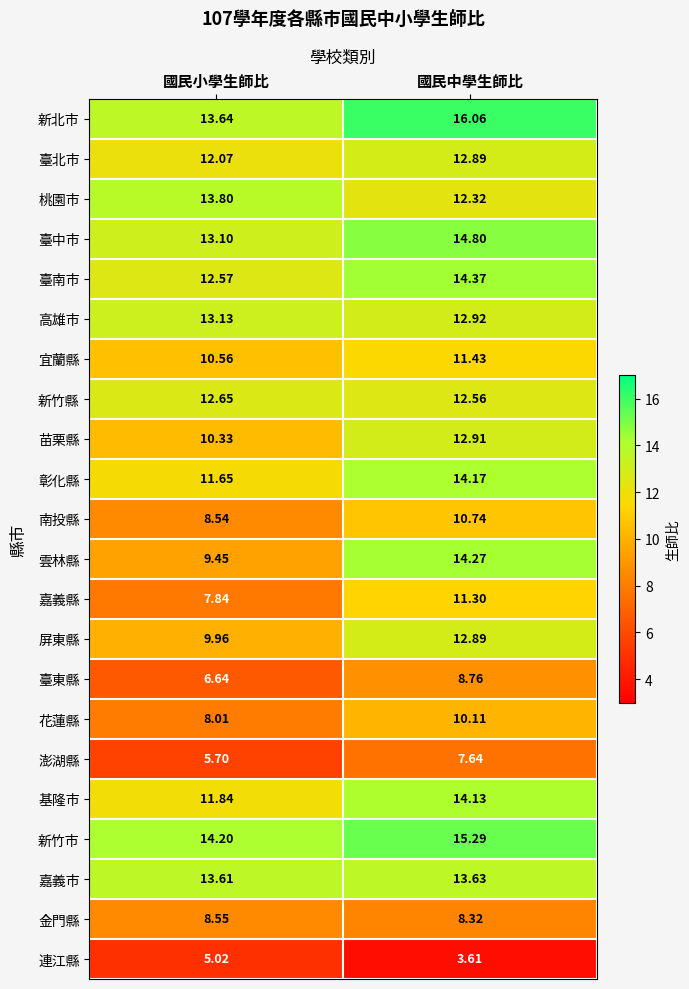

What is the total value across all series at 國民小學生師比?

232.9